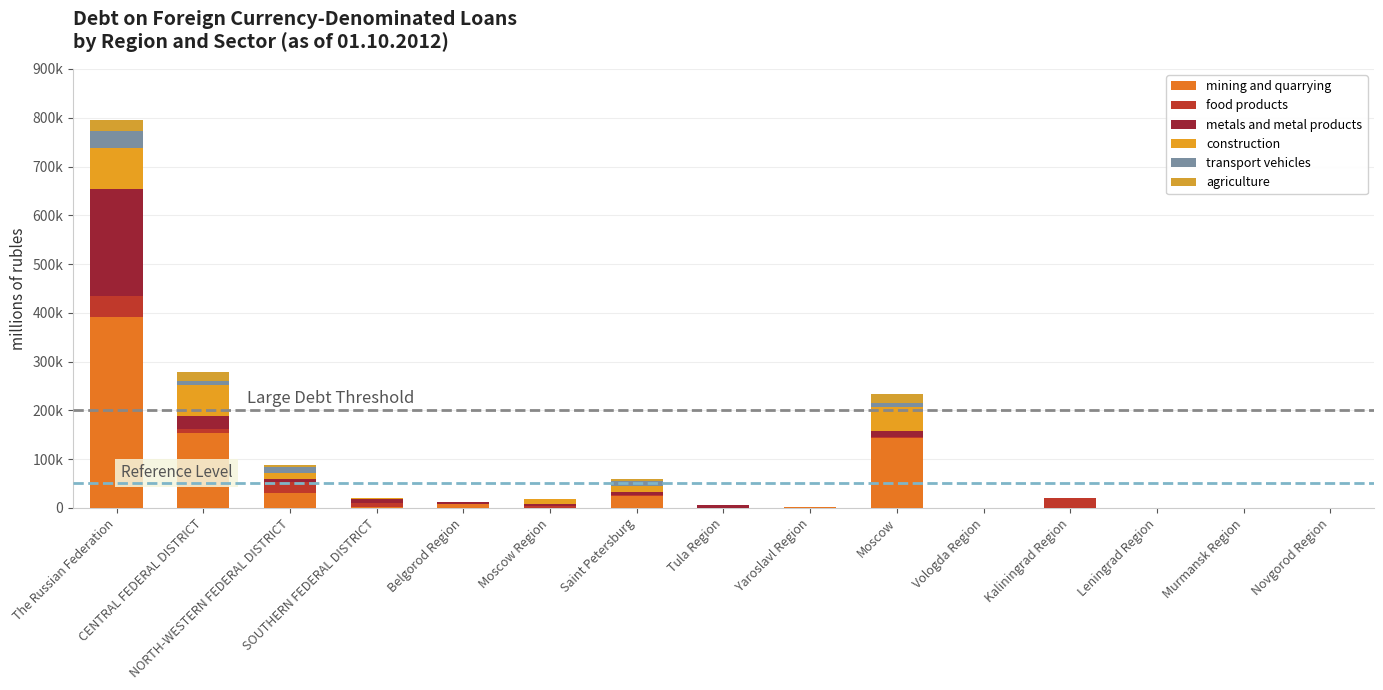

Are the bars grouped side by side (vs. stacked)?

No